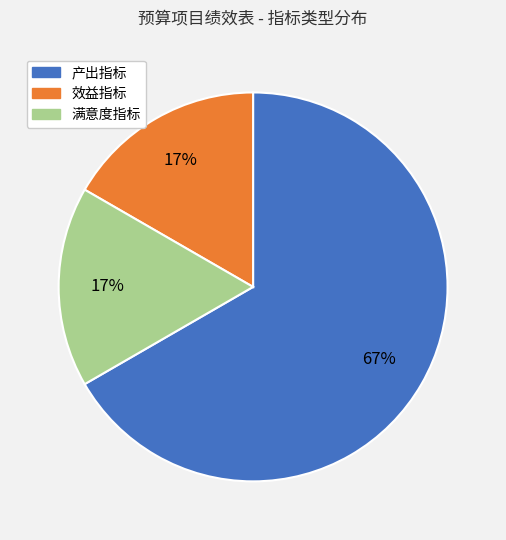

Approximately how many times larger is the value at 效益指标 compared to 满意度指标?

1.0